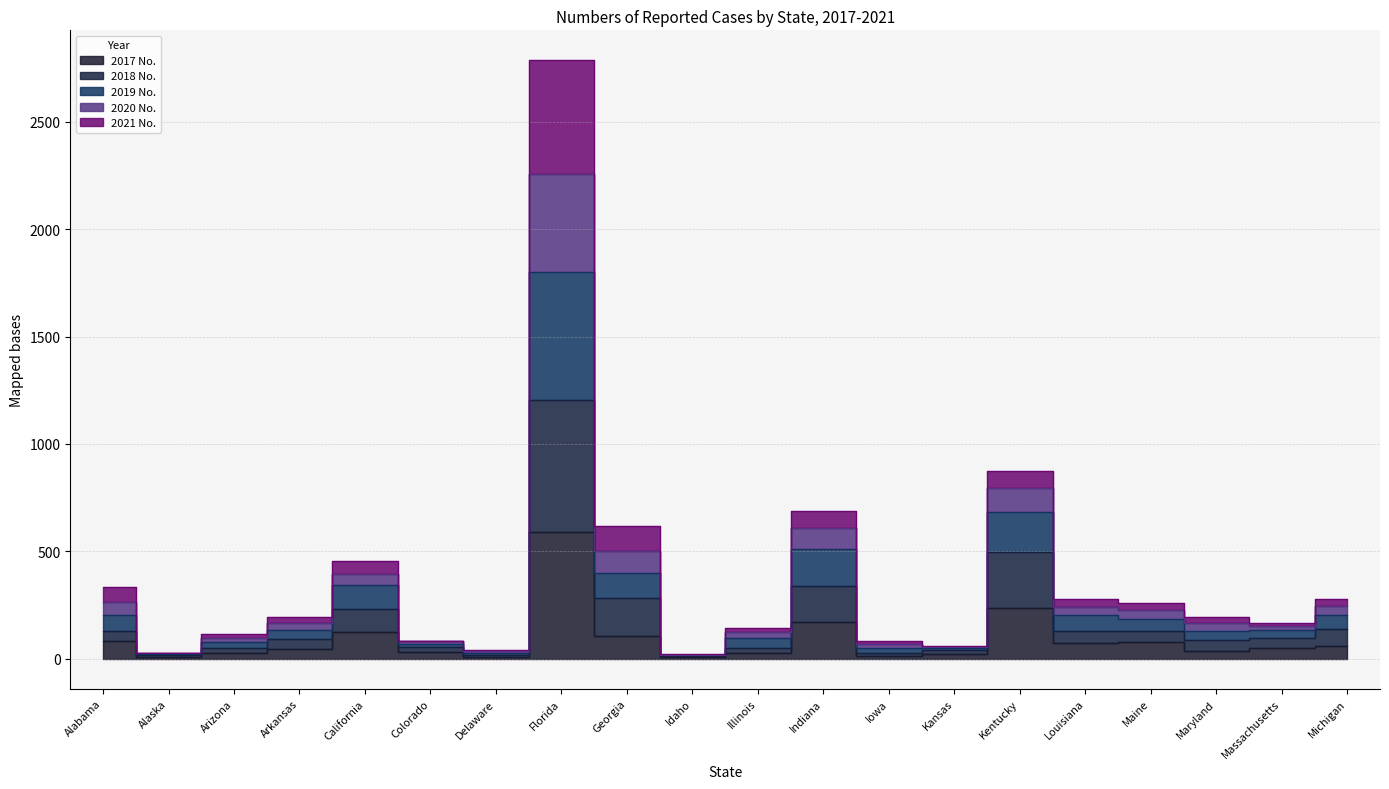

The 2017 No. series shows 36 at Kansas. True or false?

False